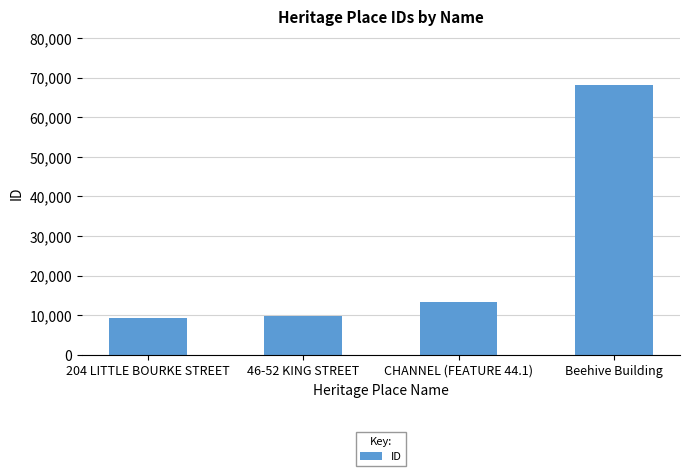

What position from the left is Beehive Building?

4